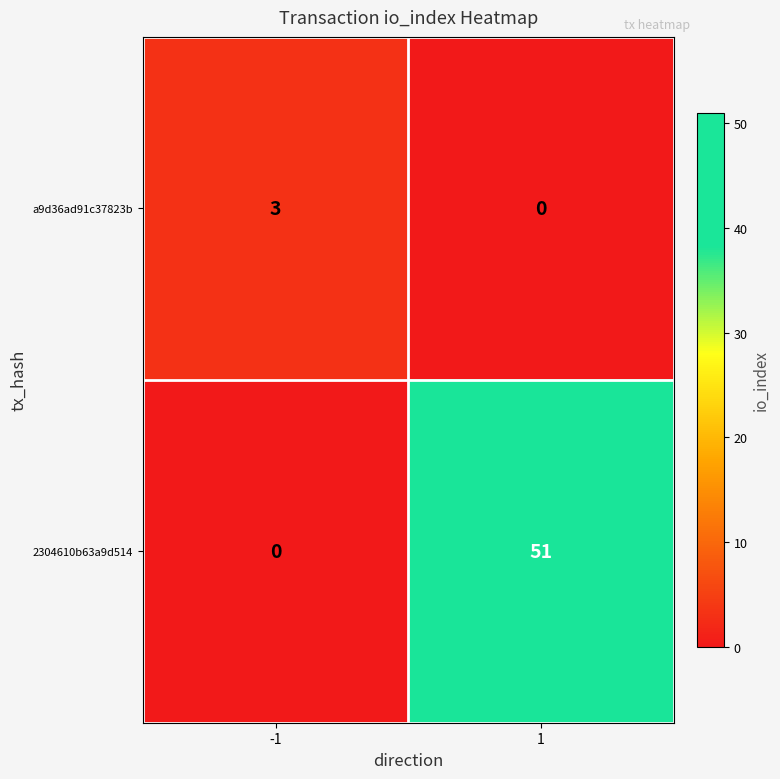

At which category is the sum across all series the highest?

1